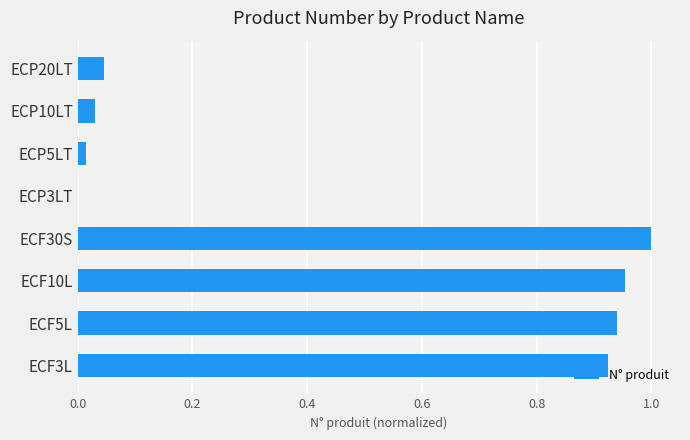

Are the bars horizontal?

Yes